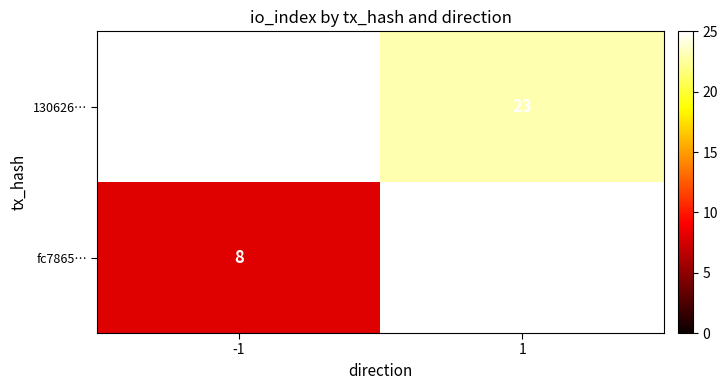

Is the value of 130626… at 1 greater than the value of fc7865… at -1?

Yes